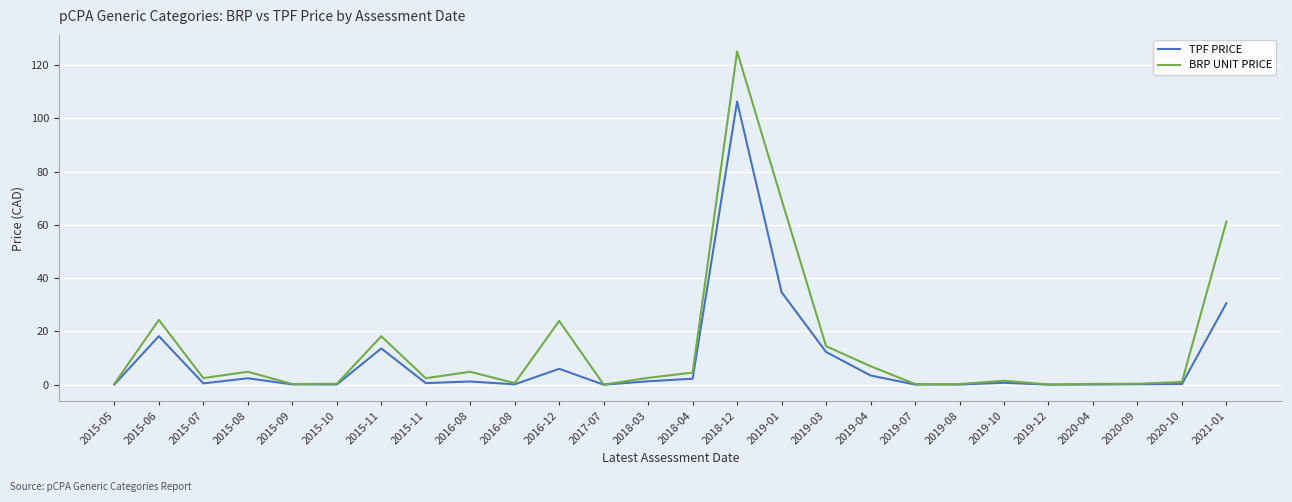

What is the sum of all TPF PRICE values?

235.7